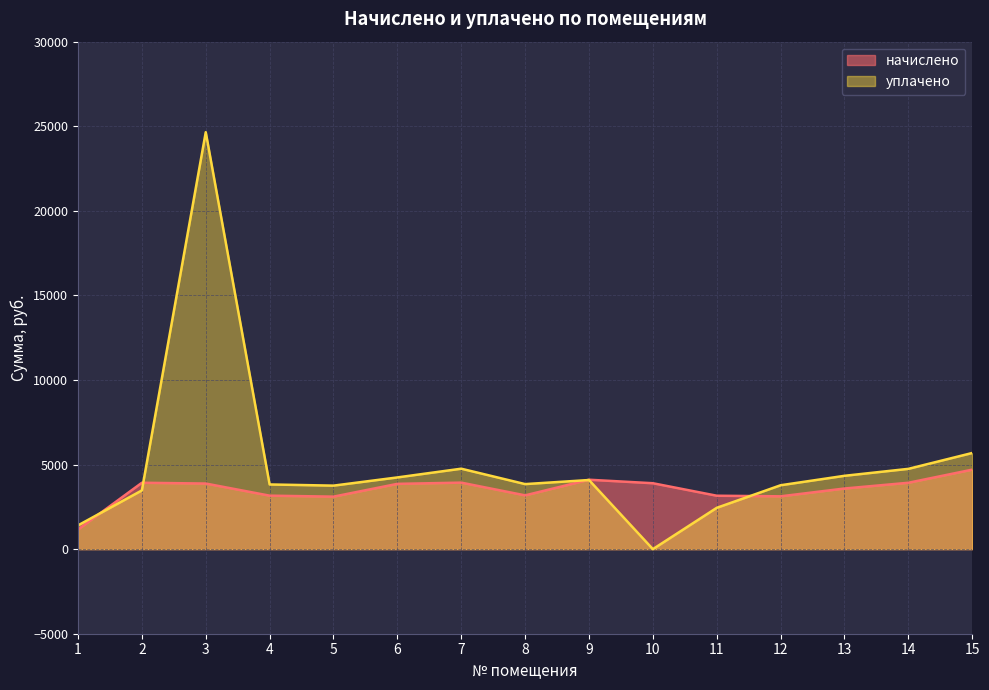

How many values in the начислено series are below 3859?

7